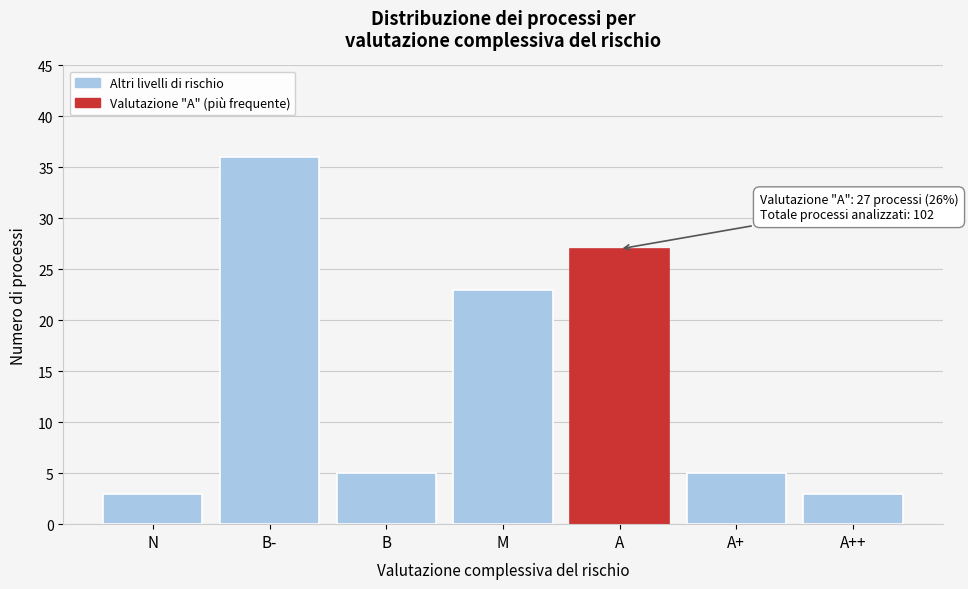

Reading left to right, extract all data points from this chart.

N=3	B-=36	B=5	M=23	A=27	A+=5	A++=3